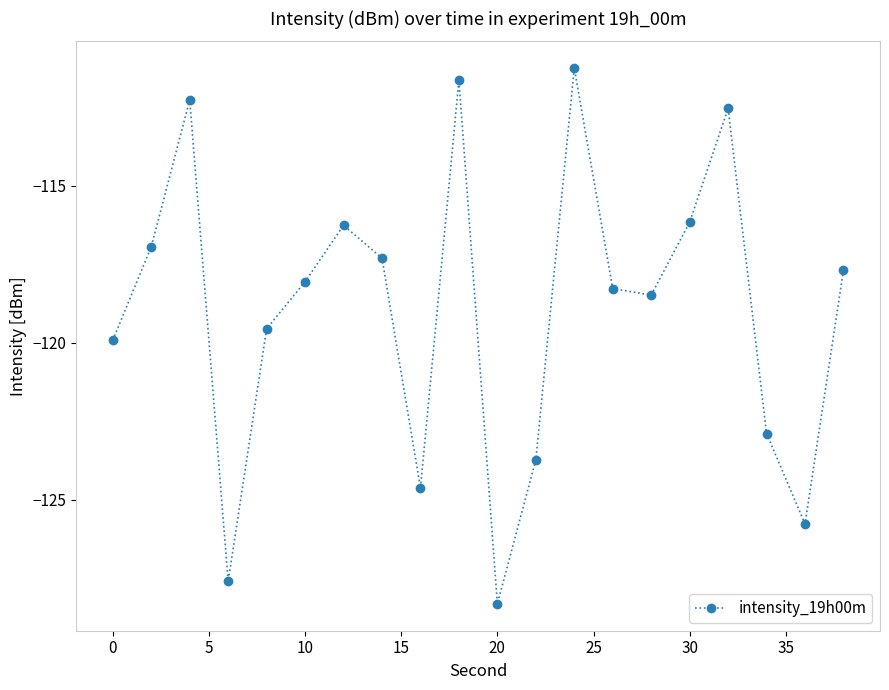

True or false: the data has more than 2 interior local peaks.

True